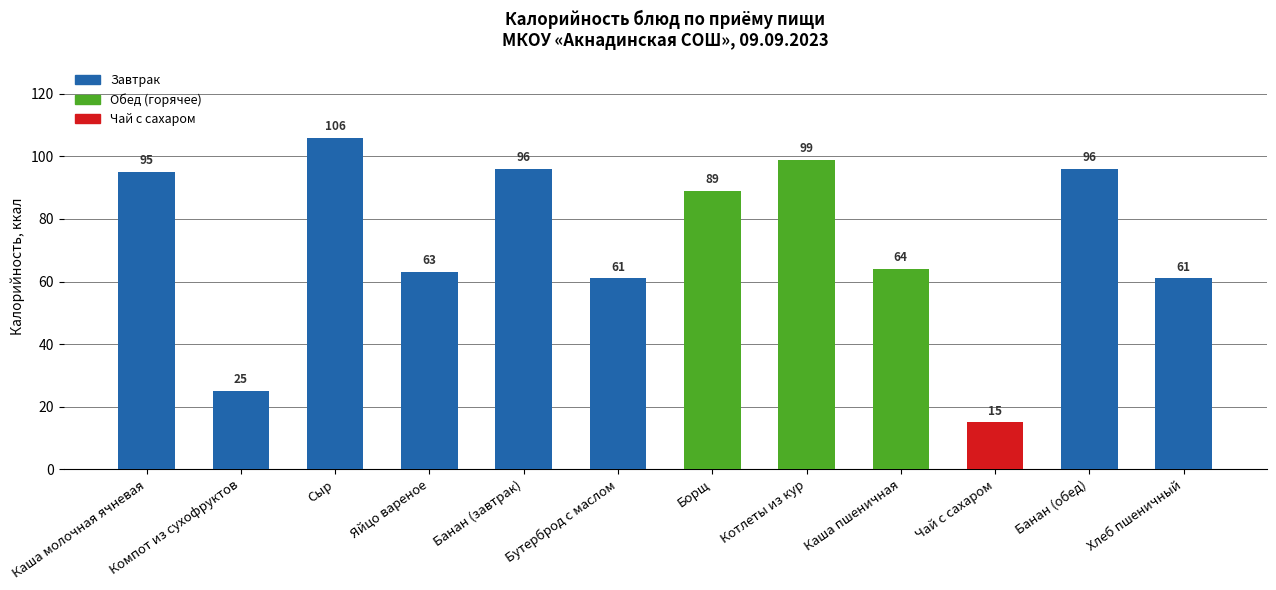

What is the smallest value displayed?

15